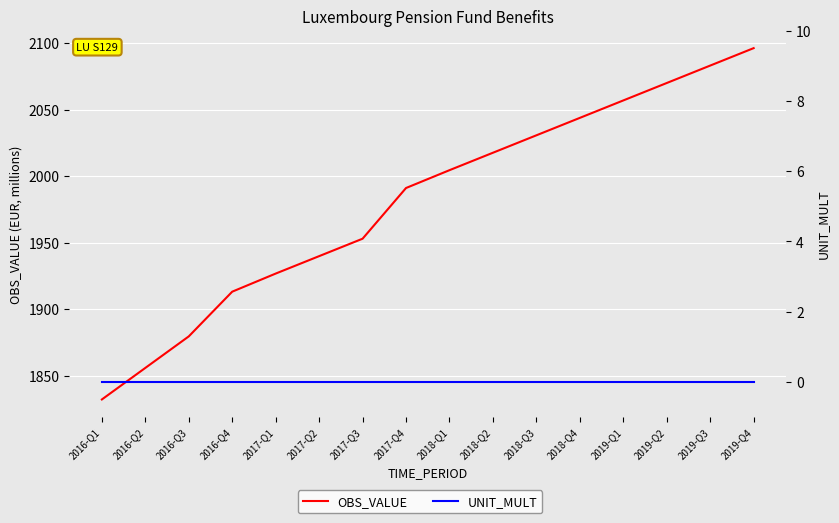

Which category has the highest value across all series?

2019-Q4